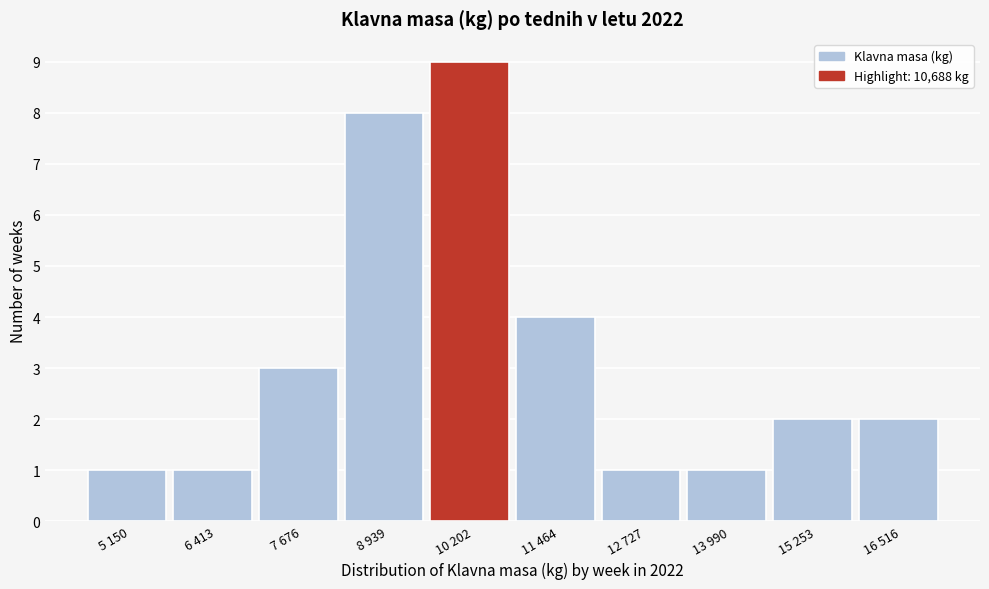

Reading right to left, transcribe all the data shown in this chart.

16 516=2	15 253=2	13 990=1	12 727=1	11 464=4	10 202=9	8 939=8	7 676=3	6 413=1	5 150=1